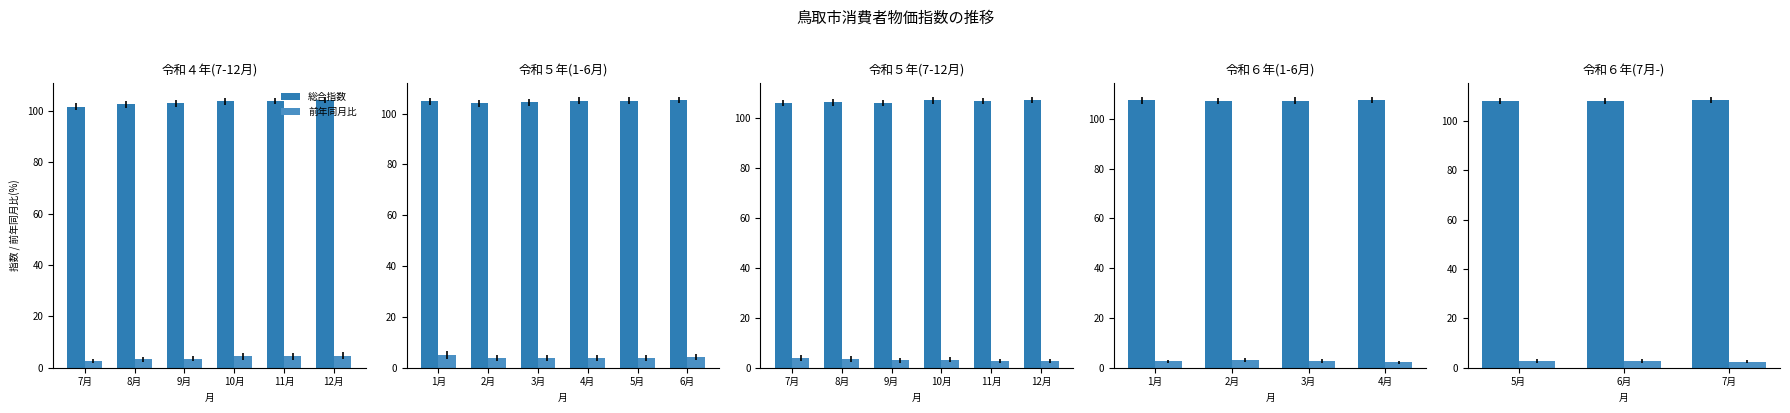

What is the difference between the maximum and second lowest values in the 総合指数 series?

0.3